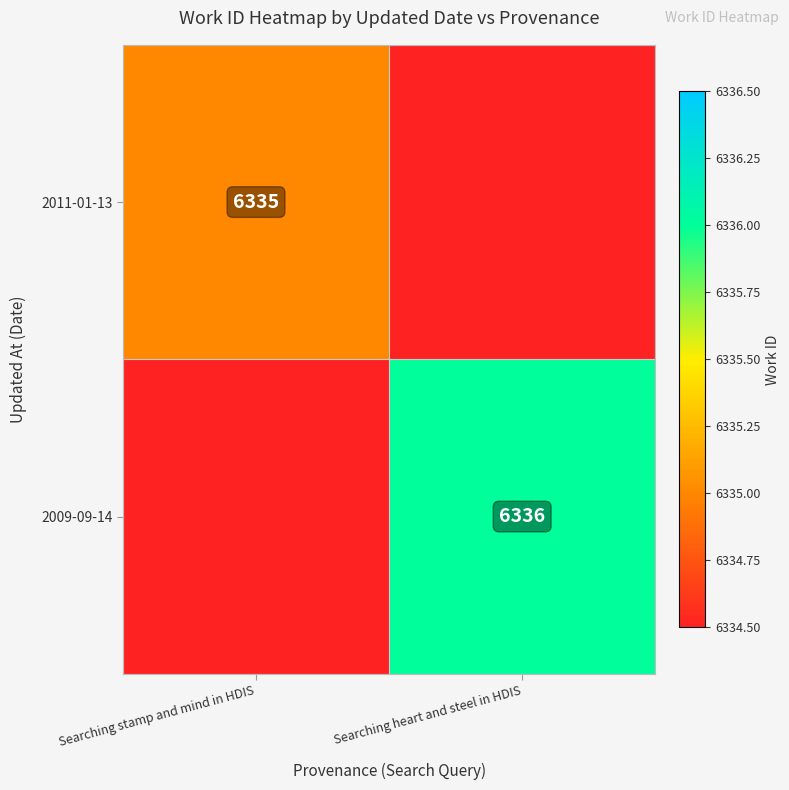

The 2011-01-13 series shows 3361 at Searching stamp and mind in HDIS. True or false?

False